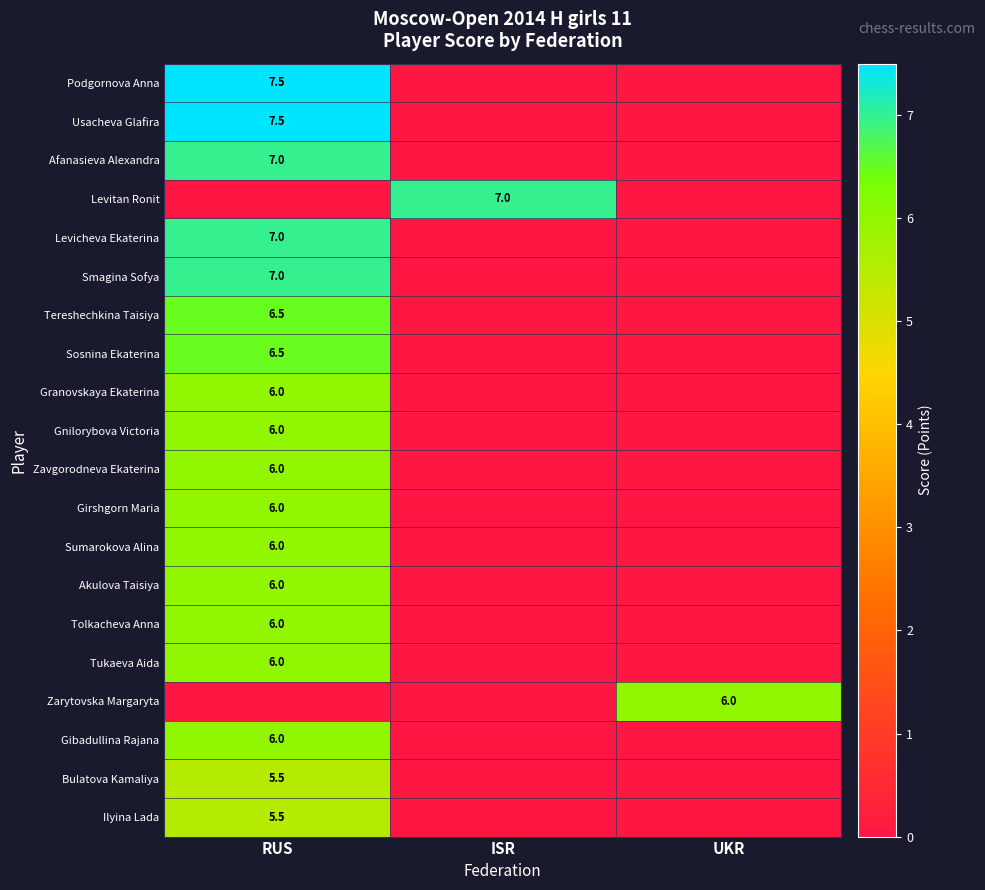

The Usacheva Glafira series shows 7.5 at RUS. True or false?

True